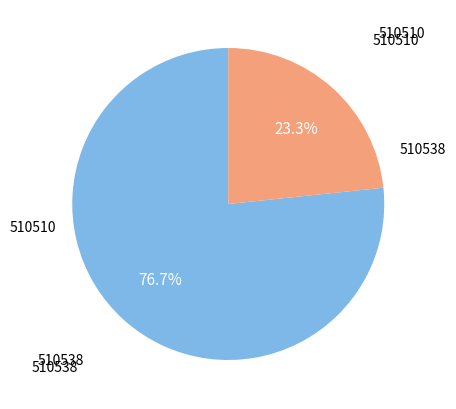

What is the largest slice in the pie chart?

510538